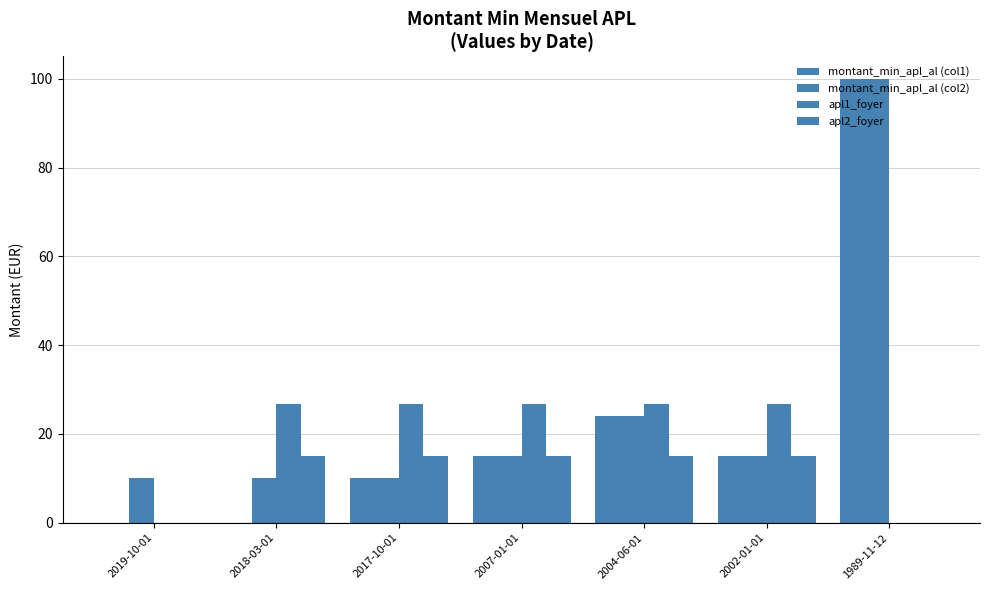

What is the sum of the apl2_foyer values at 2019-10-01 and 2018-03-01?

15.0